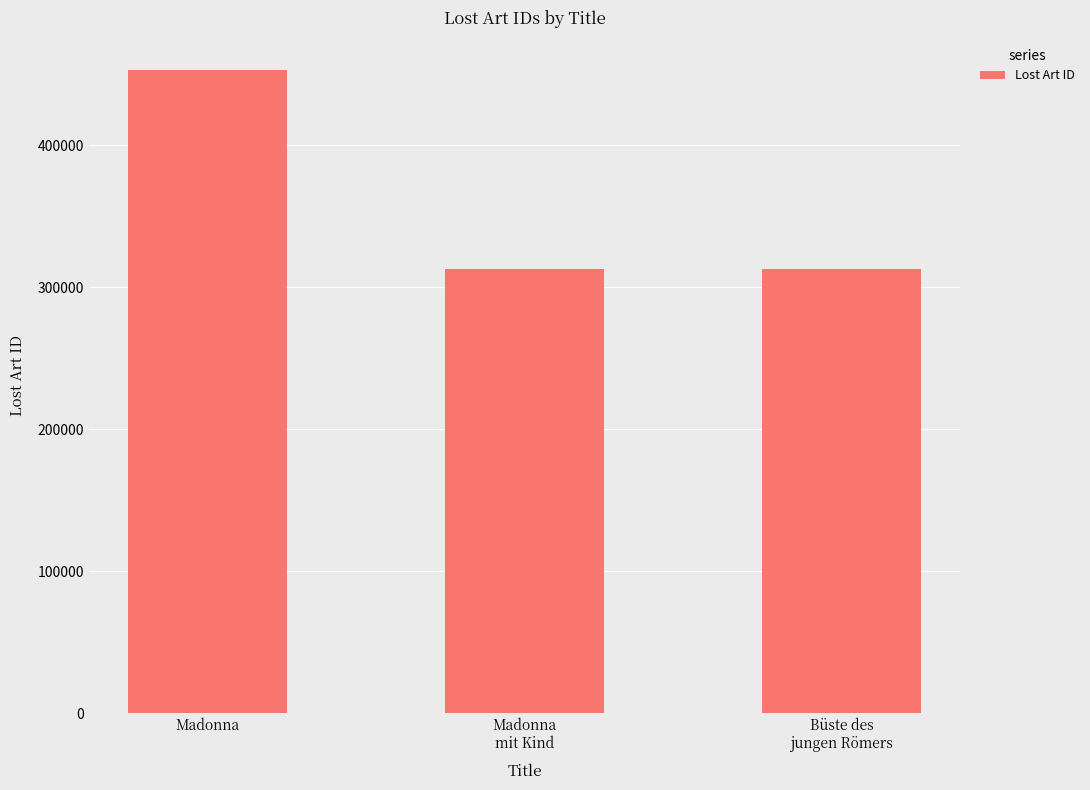

Is it true that the value at Büste des
jungen Römers is 313094?

True